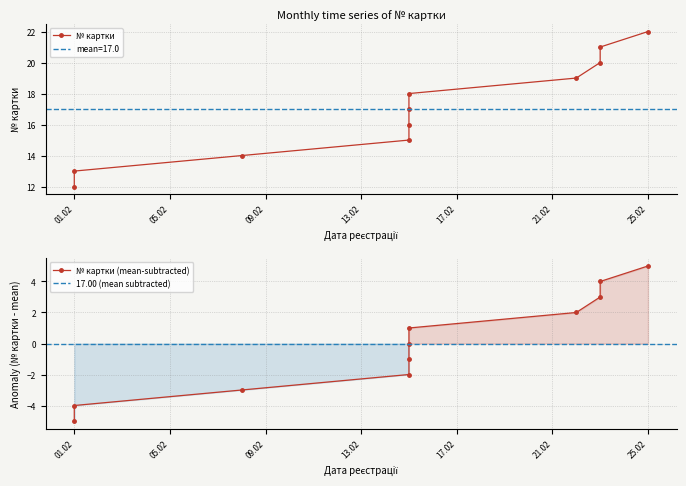

How many data points are above 17?

5